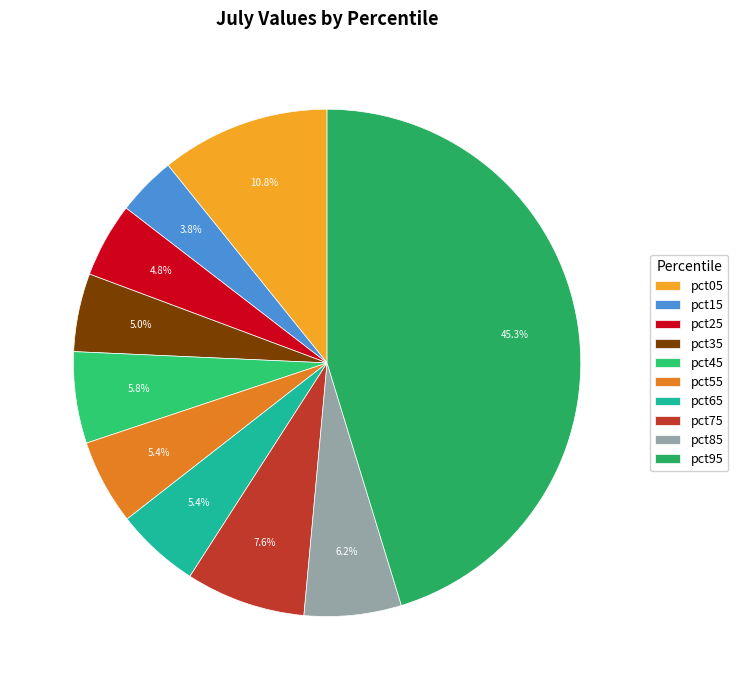

Which slice is the smallest?

pct15